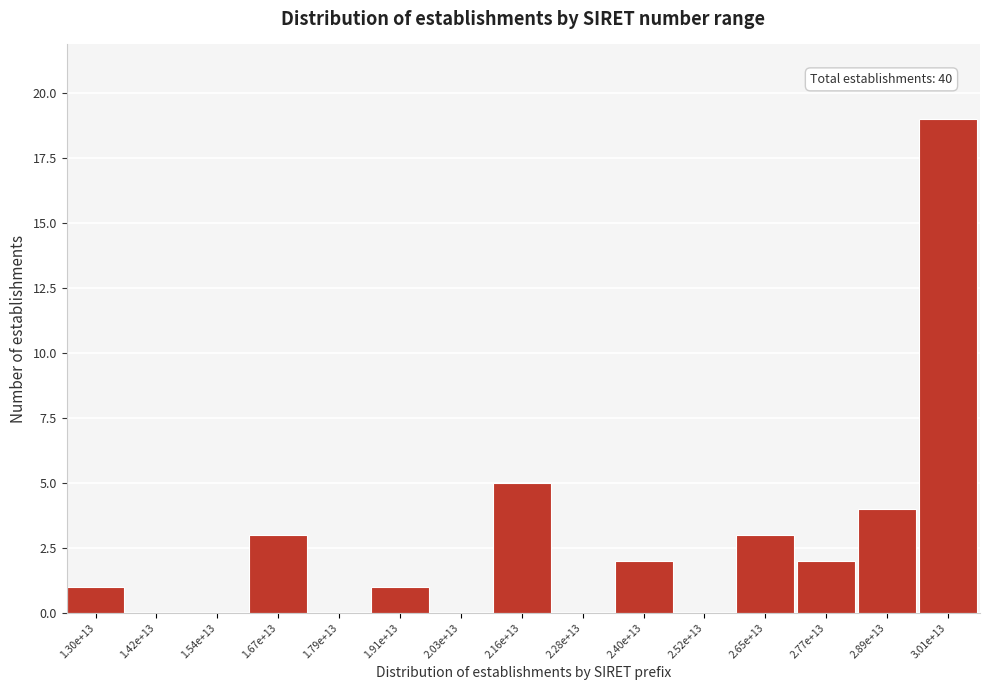

Reading right to left, what are all the values shown in this chart?

3.01e+13=19	2.89e+13=4	2.77e+13=2	2.65e+13=3	2.52e+13=0	2.40e+13=2	2.28e+13=0	2.16e+13=5	2.03e+13=0	1.91e+13=1	1.79e+13=0	1.67e+13=3	1.54e+13=0	1.42e+13=0	1.30e+13=1